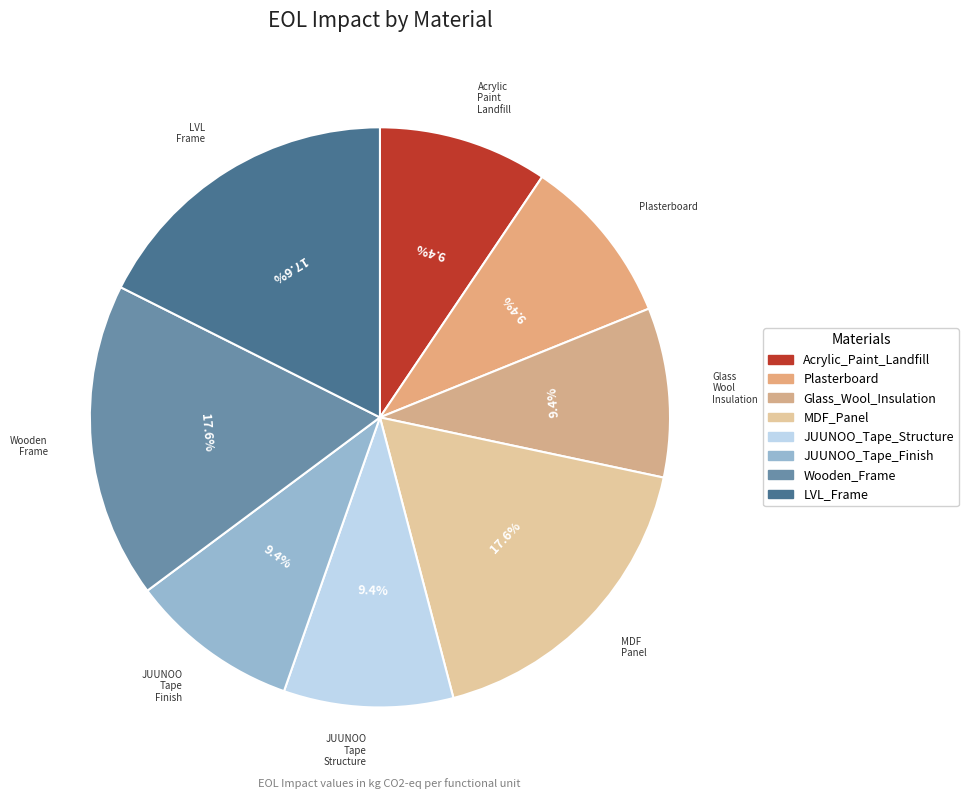

To the nearest percent, what percentage of the pie is LVL_Frame?

18%